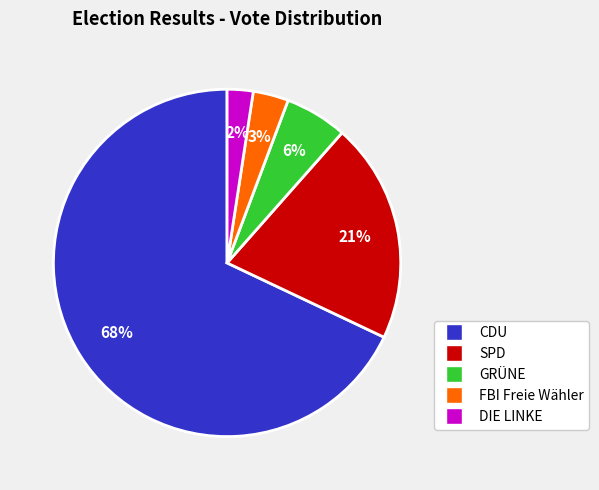

To the nearest percent, what is the difference between the largest and smallest slice percentages?

66%